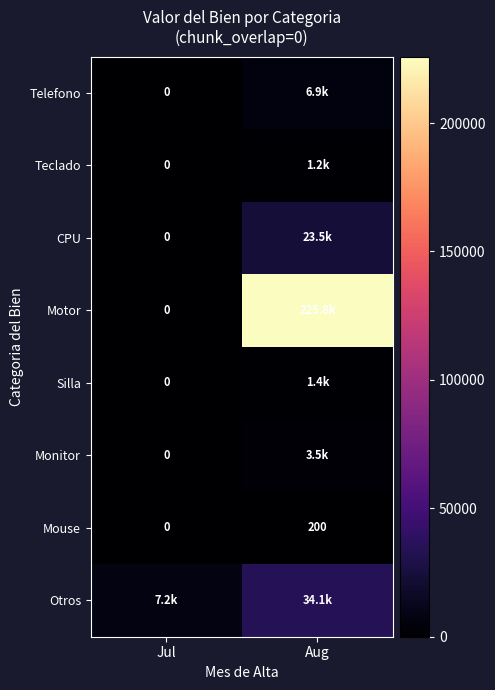

Which has a higher value, Jul or Aug?

Aug